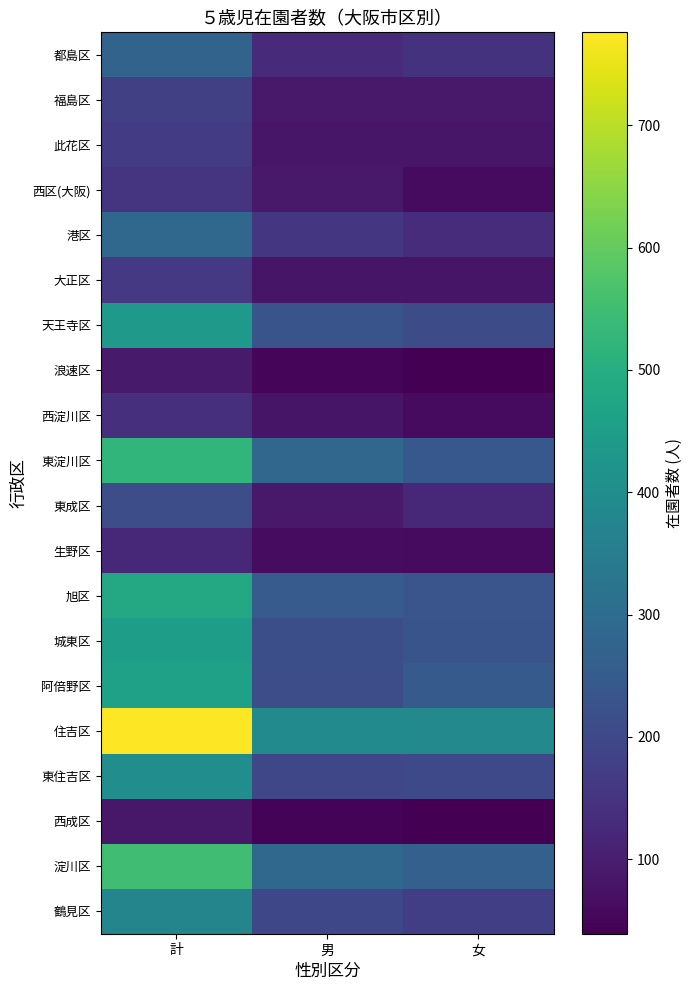

Which series has the largest range (max minus min)?

住吉区